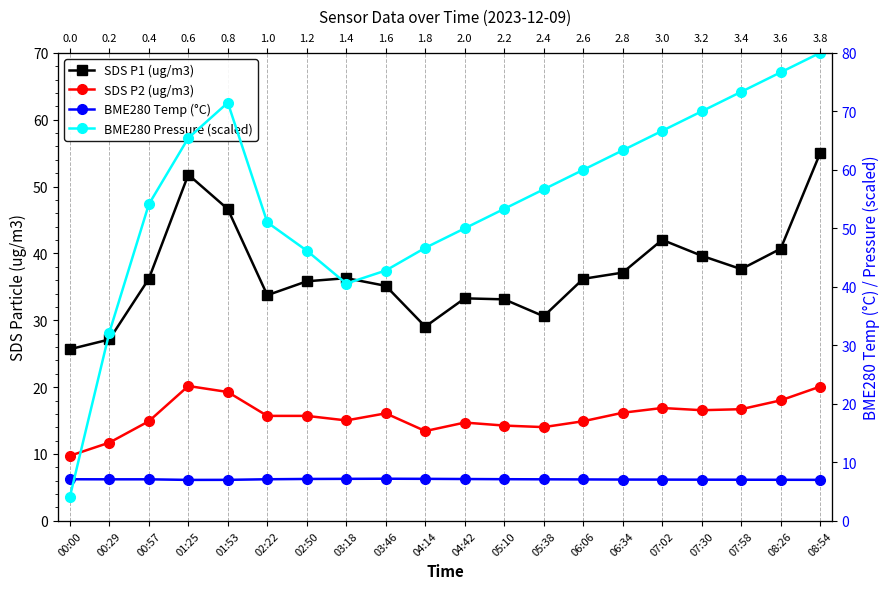

Rank the categories by SDS P1 (ug/m3) value from lowest to highest.

00:00, 00:29, 04:14, 05:38, 05:10, 04:42, 02:22, 03:46, 02:50, 00:57, 06:06, 03:18, 06:34, 07:58, 07:30, 08:26, 07:02, 01:53, 01:25, 08:54